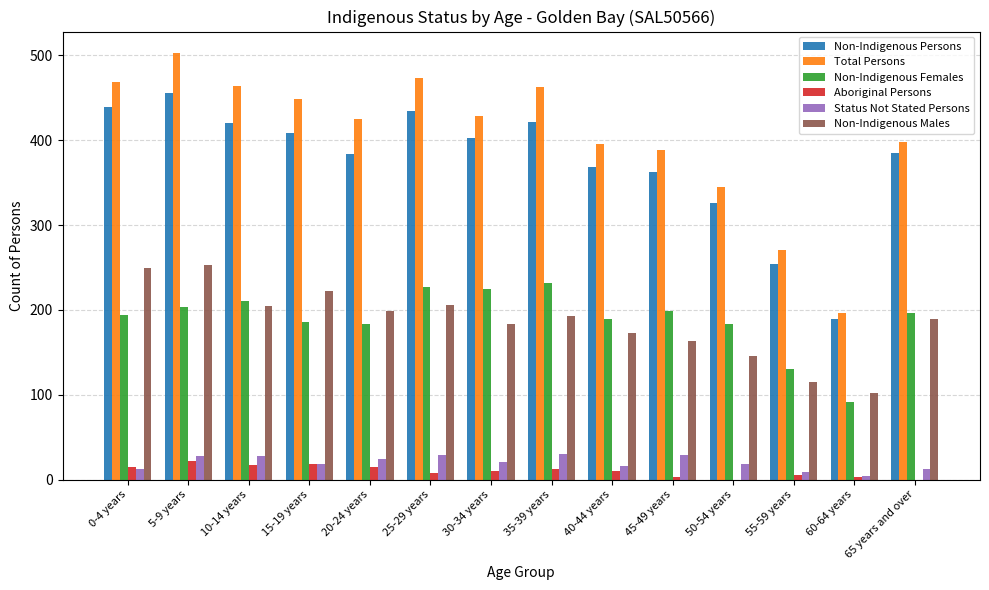

How many groups of bars are there?

14